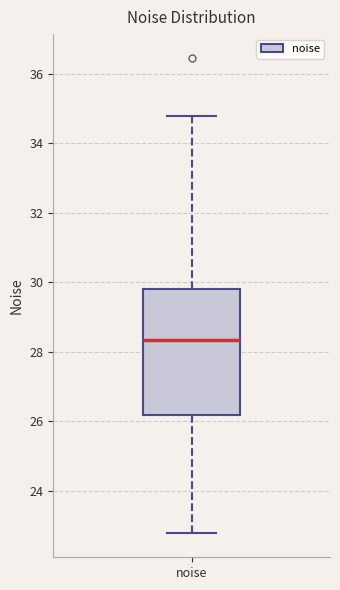

Transcribe this box plot: give where the median line is, the range the box spans, and where the two whiskers end, as read against the y-axis. The values are not printed on the chart, so give them approximately, as read against the axis.

median 28.4, box 26.2 to 29.8, whiskers 22.8 to 34.8